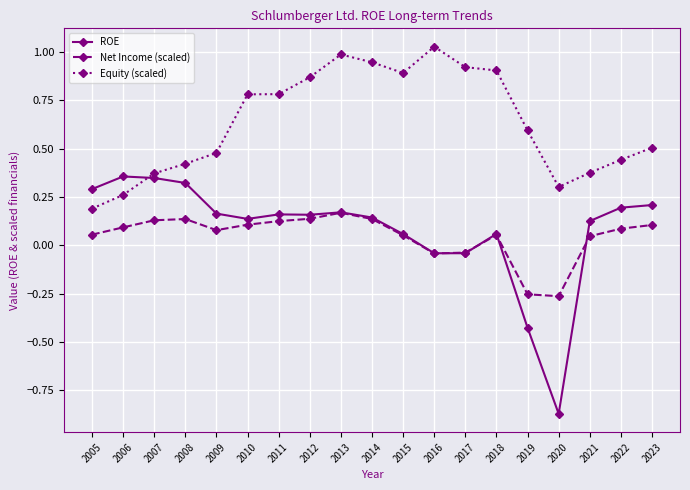

True or false: ROE has a value of 0.2 at 2013.

True